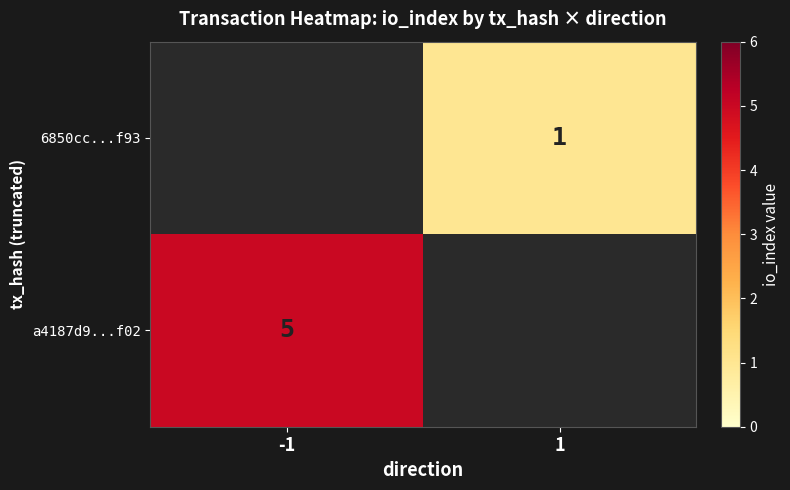

True or false: a4187d9...f02 has a value of 5 at -1.

True